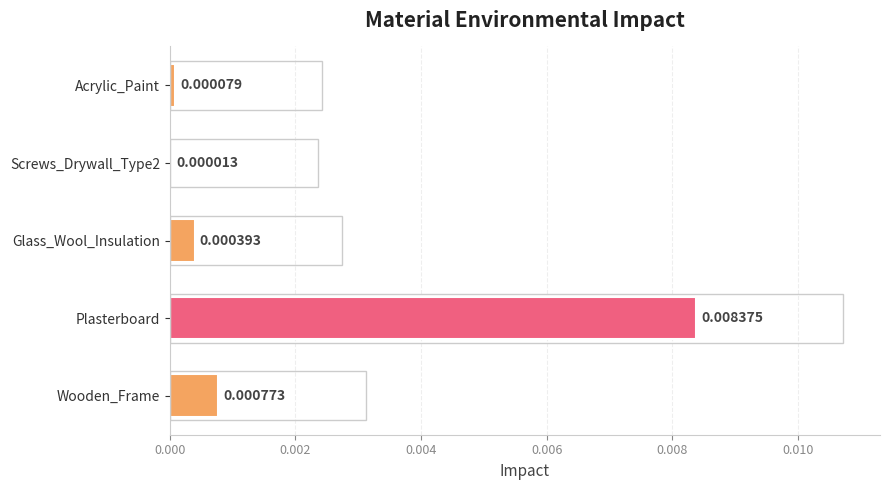

Between Glass_Wool_Insulation and Plasterboard, which is larger?

Plasterboard